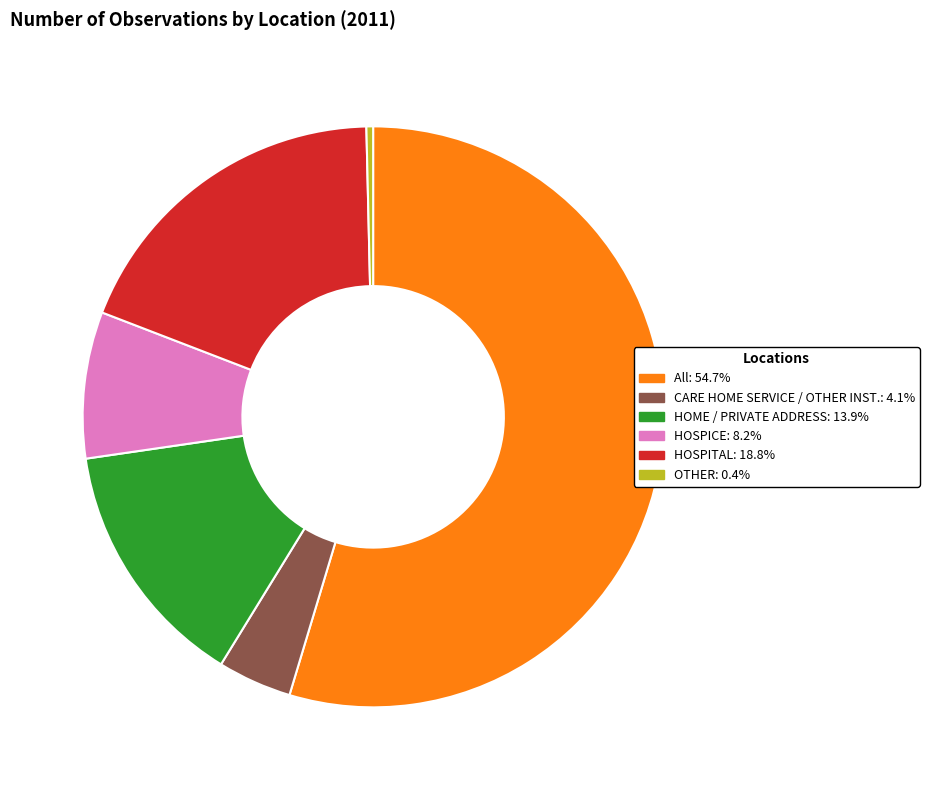

Approximately how many times larger is the value at HOSPITAL: 18.8% compared to HOME / PRIVATE ADDRESS: 13.9%?

1.3